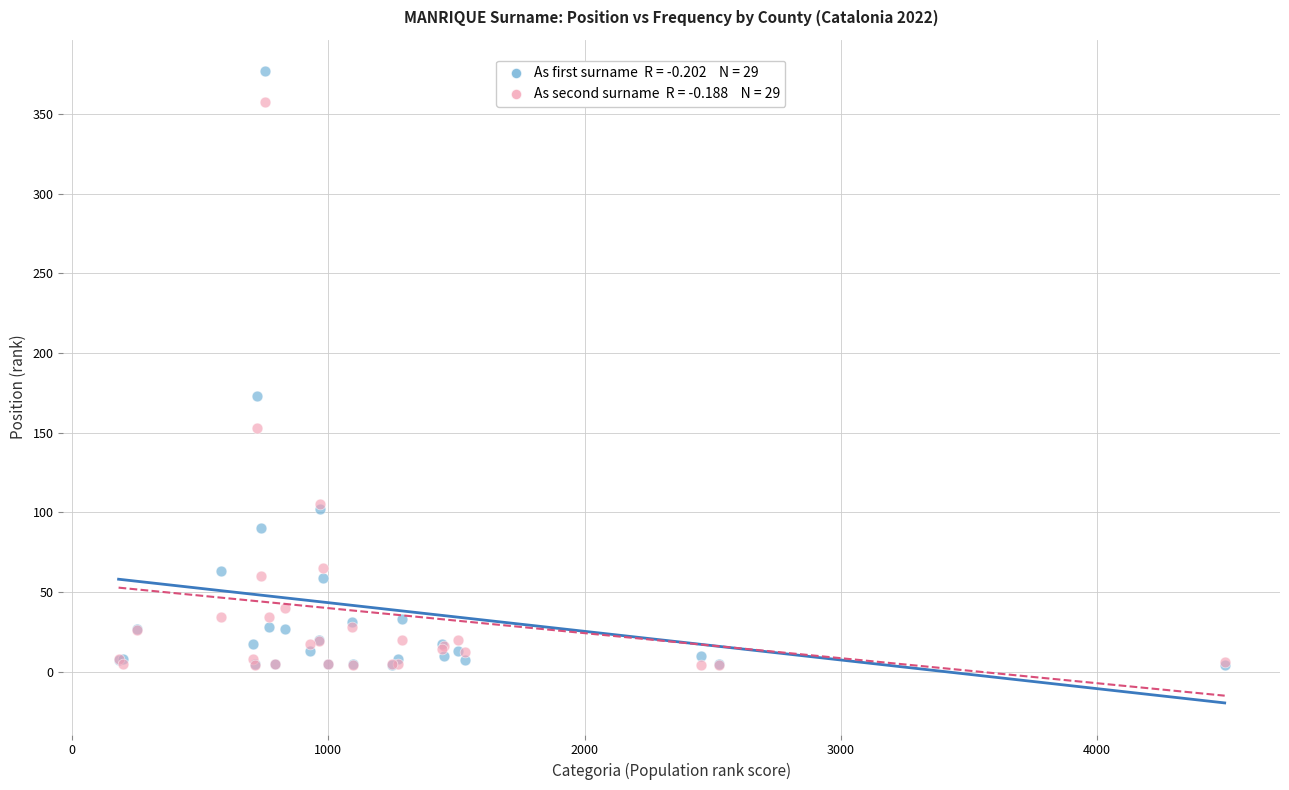

Across all series, what Y value is closest to 190?

173